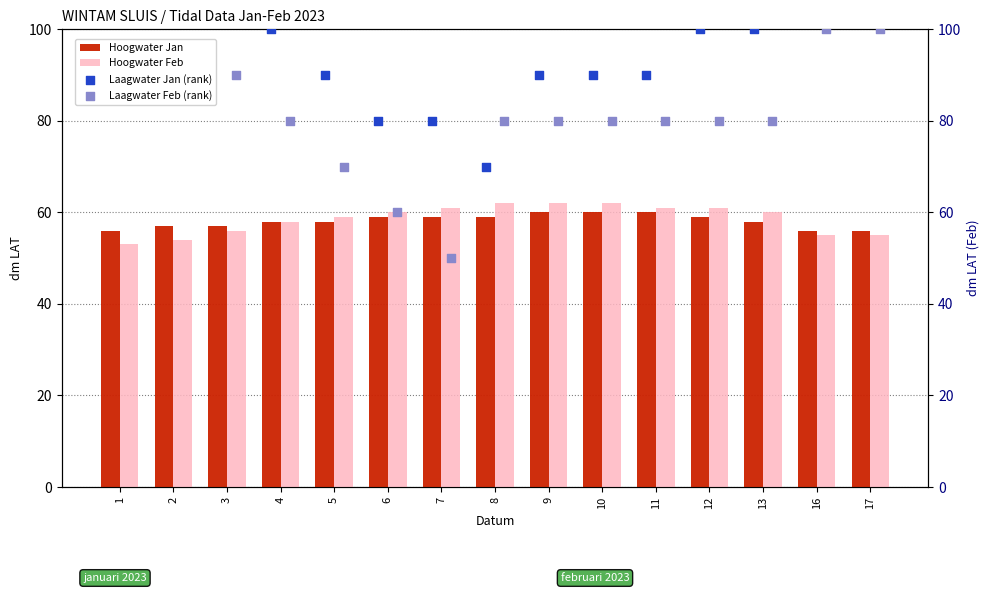

At how many categories does at least one series exceed 121?

1